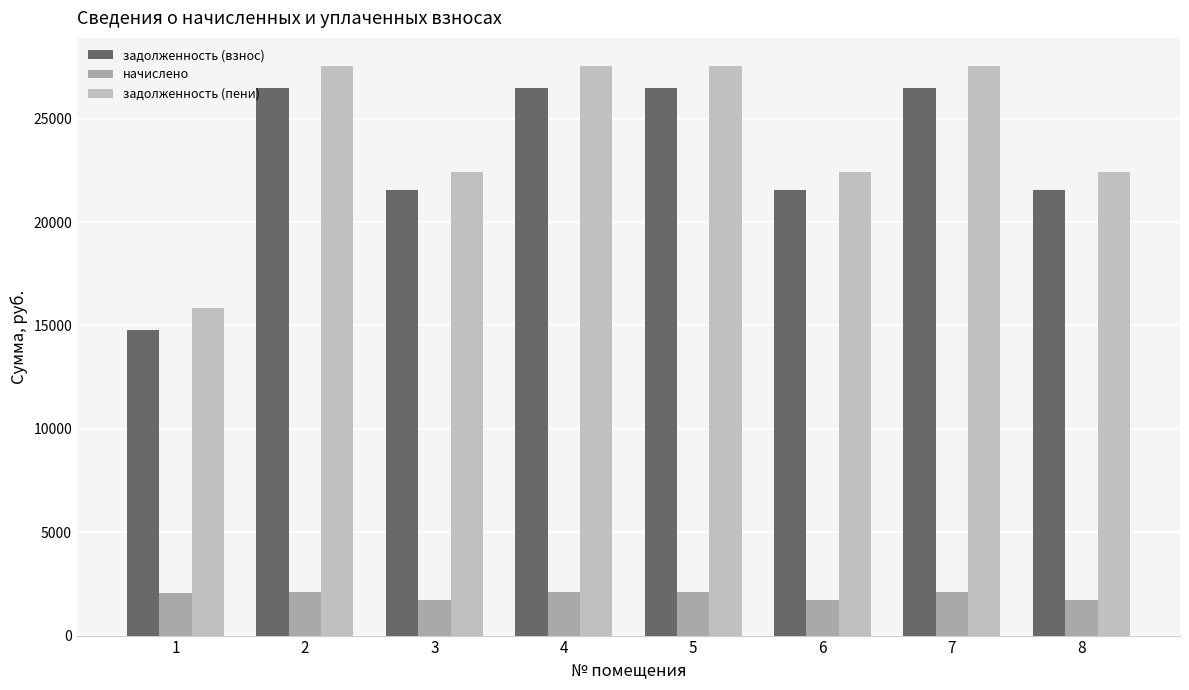

Reading right to left, extract all data points from this chart.

задолженность (взнос): 8=21576.7	7=26480.5	6=21576.7	5=26480.5	4=26480.5	3=21576.7	2=26480.5	1=14791.9
начислено: 8=1716.0	7=2106.0	6=1716.0	5=2106.0	4=2106.0	3=1716.0	2=2106.0	1=2059.2
задолженность (пени): 8=22434.7	7=27533.5	6=22434.7	5=27533.5	4=27533.5	3=22434.7	2=27533.5	1=15821.5